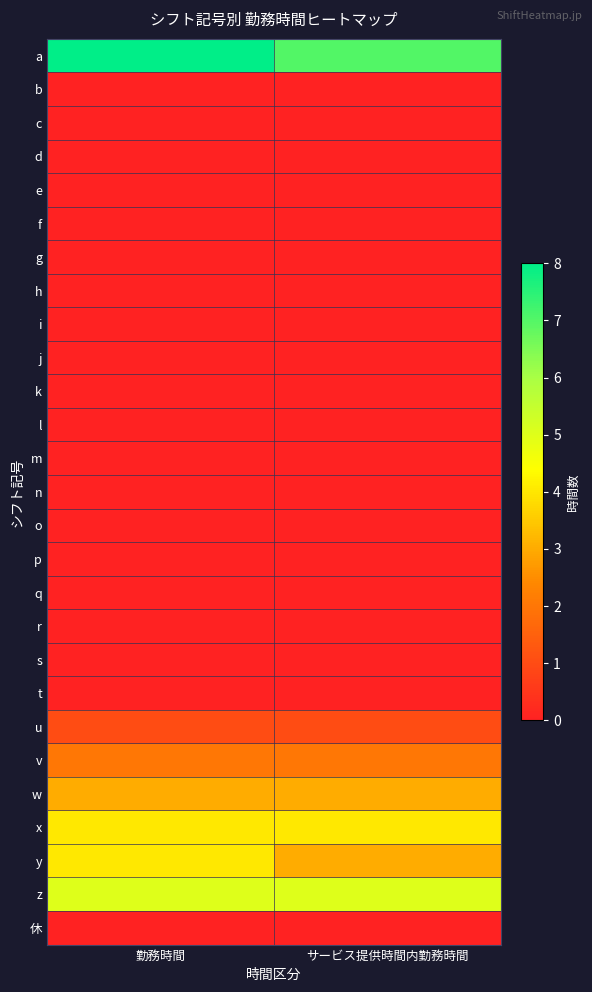

At how many categories does at least one series exceed 5?

2